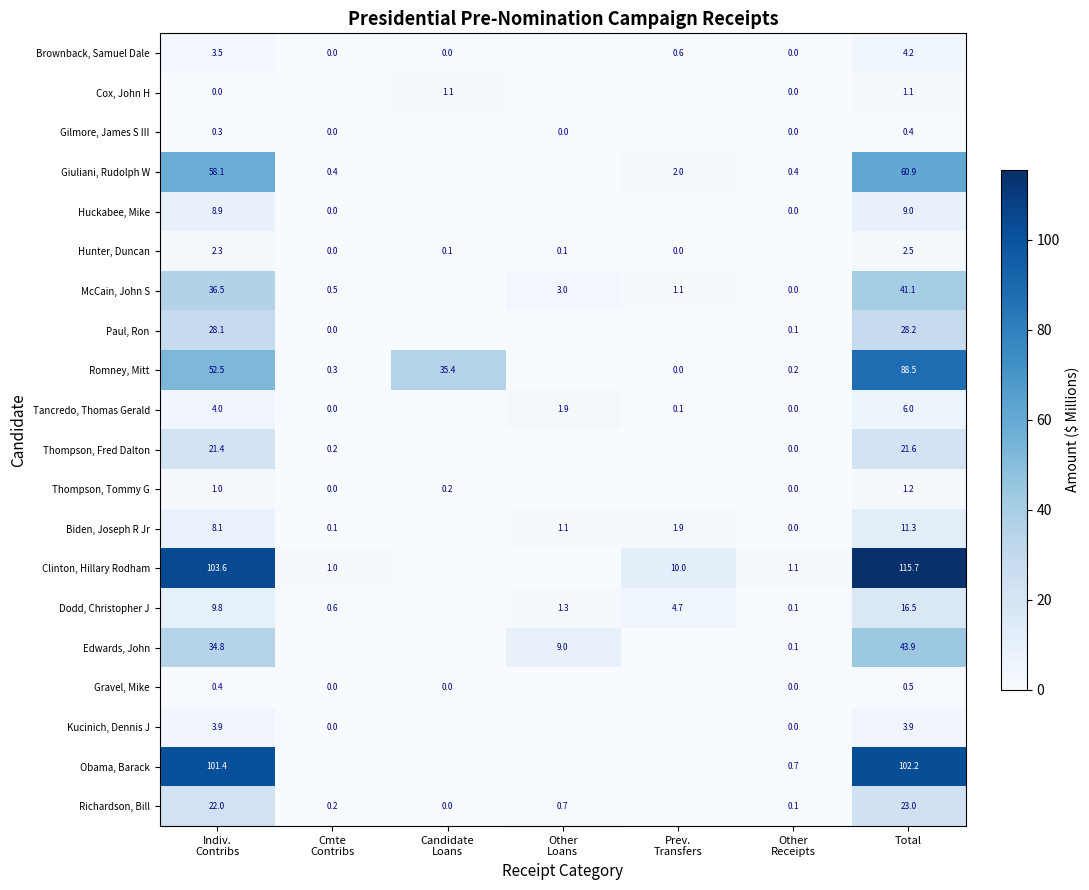

The Huckabee, Mike series shows 14.6 at Total. True or false?

False